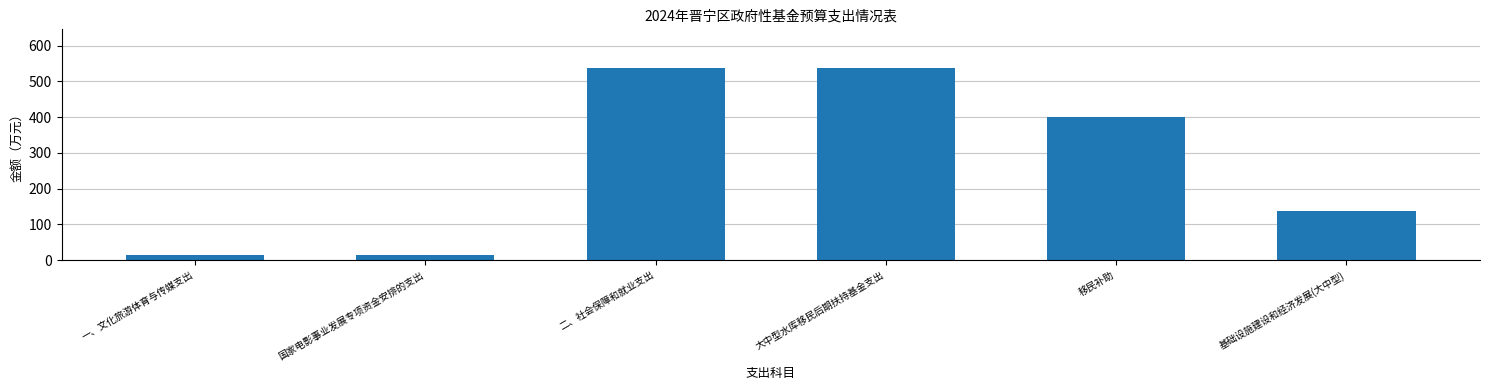

Reading left to right, transcribe all the data shown in this chart.

一、文化旅游体育与传媒支出=15	国家电影事业发展专项资金安排的支出=15	二、社会保障和就业支出=538	大中型水库移民后期扶持基金支出=538	移民补助=400	基础设施建设和经济发展(大中型)=138